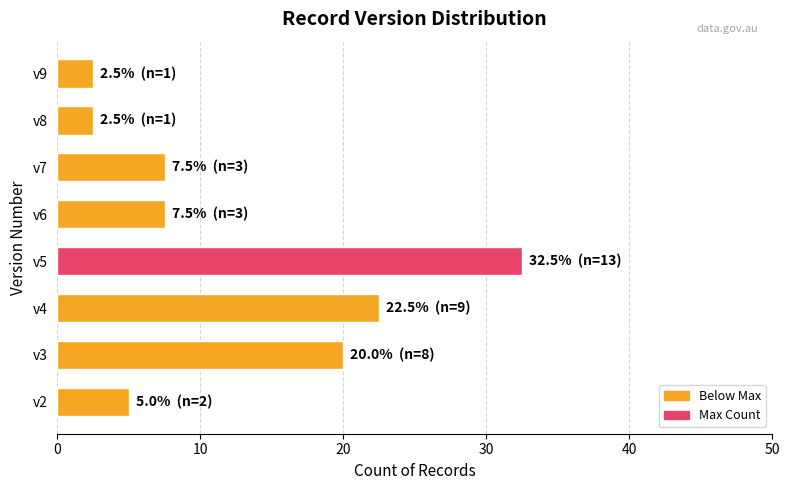

Reading bottom to top, list all the values displayed in this chart.

5.0	20.0	22.5	32.5	7.5	7.5	2.5	2.5